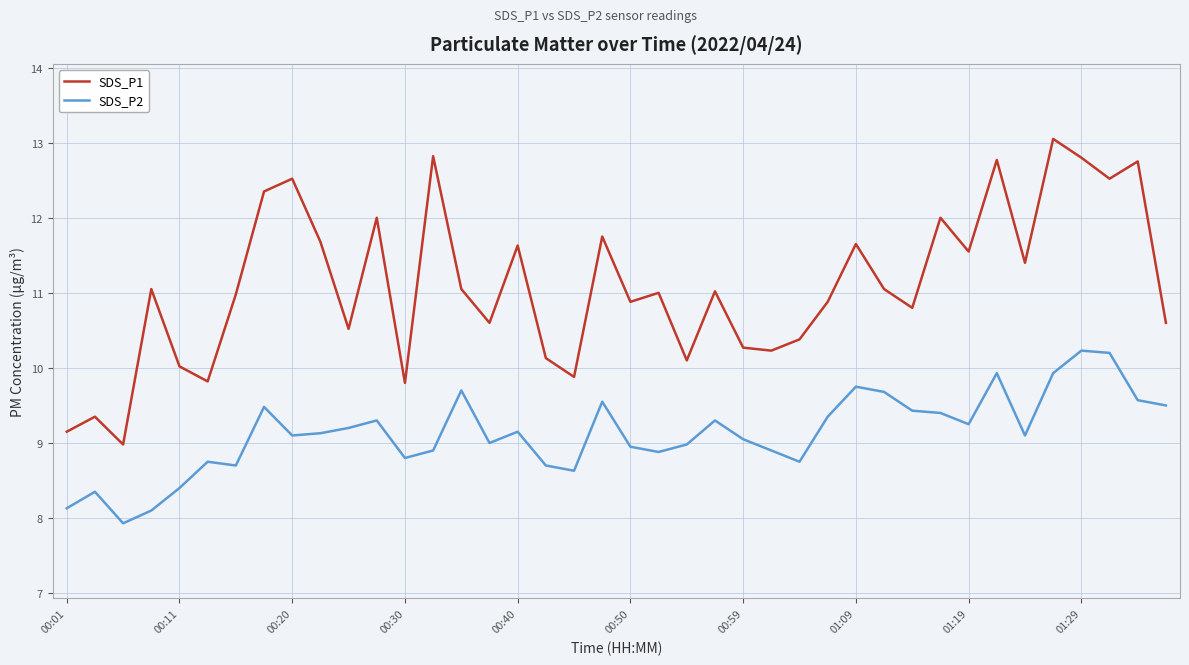

Which series has the largest range (max minus min)?

SDS_P1